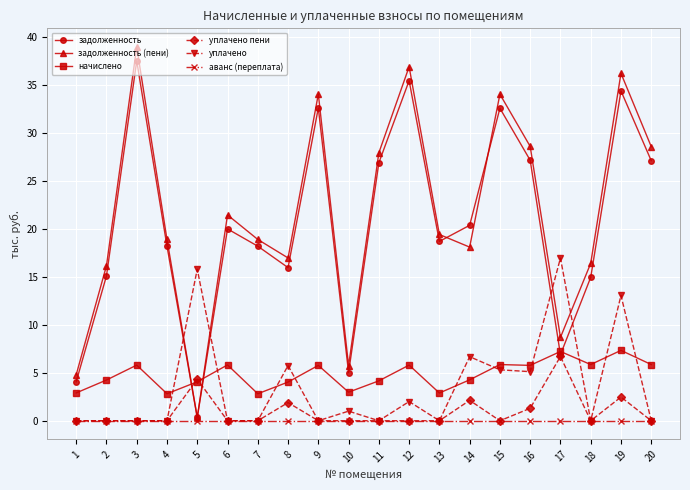

How many data points does each series have?

20